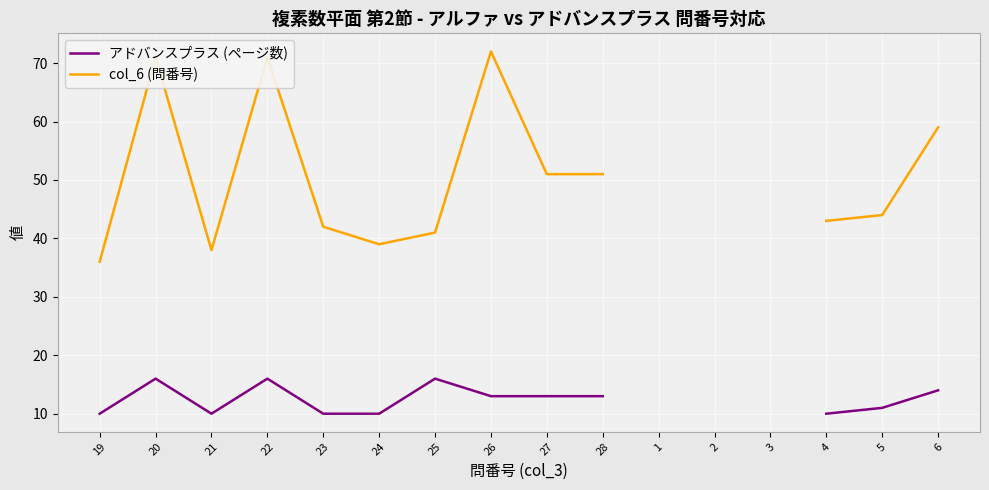

The アドバンスプラス (ページ数) series shows 7.5 at 27. True or false?

False